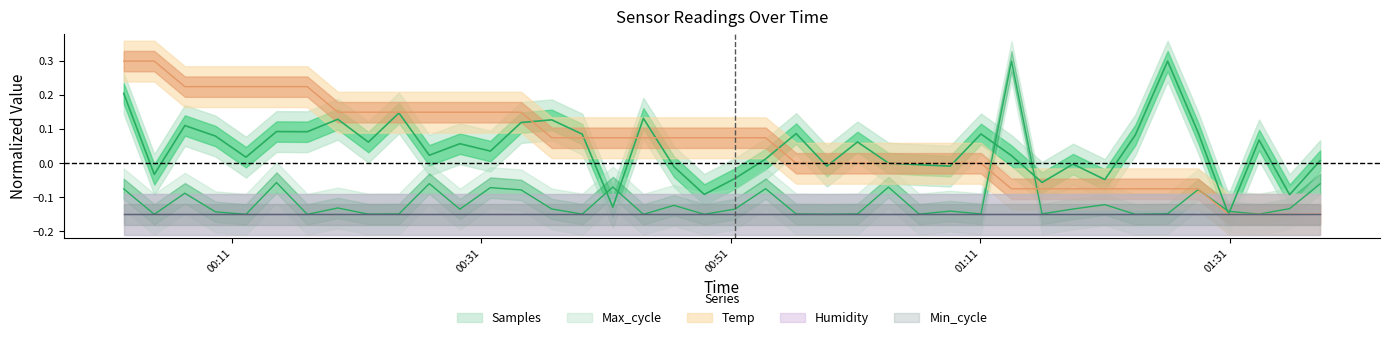

What is the maximum value shown in the chart?

0.3